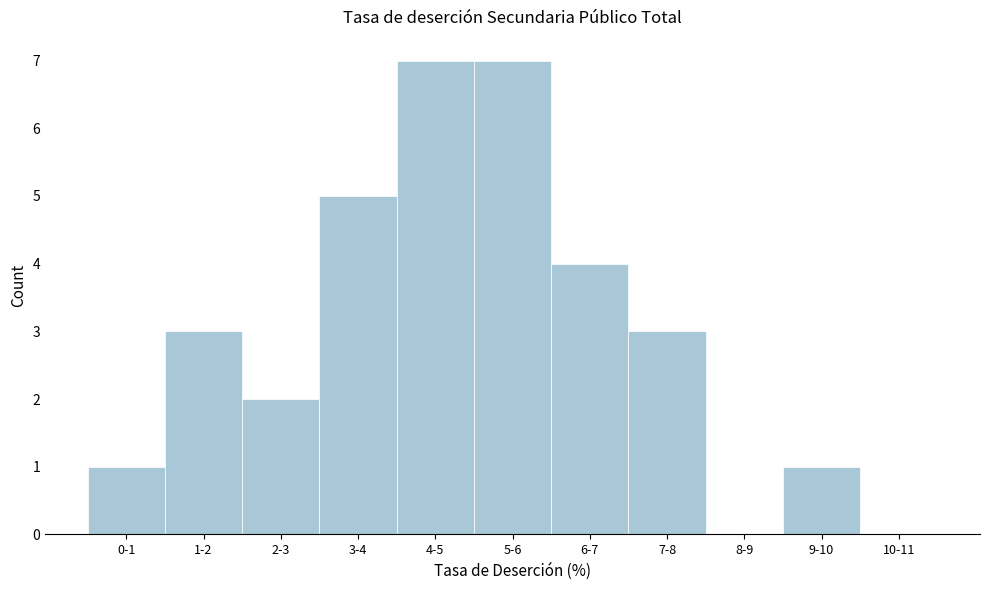

Reading left to right, list all the values displayed in this chart.

0-1=1	1-2=3	2-3=2	3-4=5	4-5=7	5-6=7	6-7=4	7-8=3	8-9=0	9-10=1	10-11=0